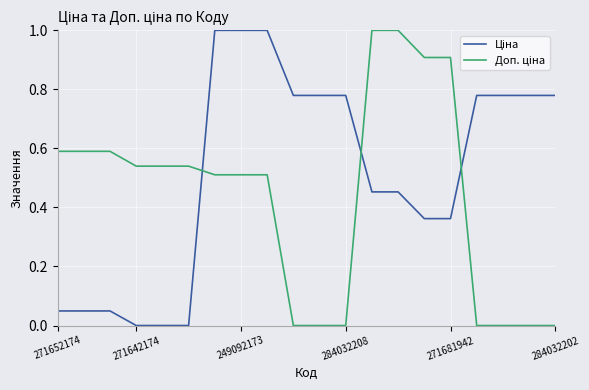

What is the greatest value displayed?

1.0